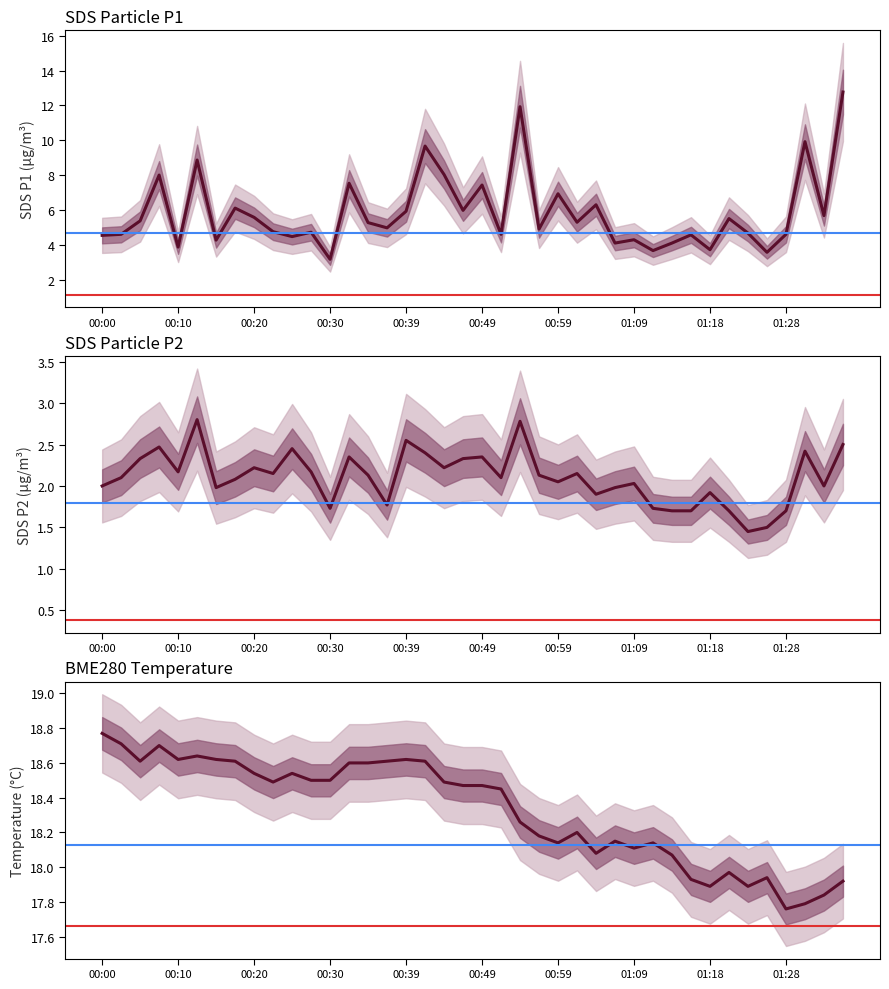

True or false: BME280_temperature and SDS_P1 cross at least once.

False